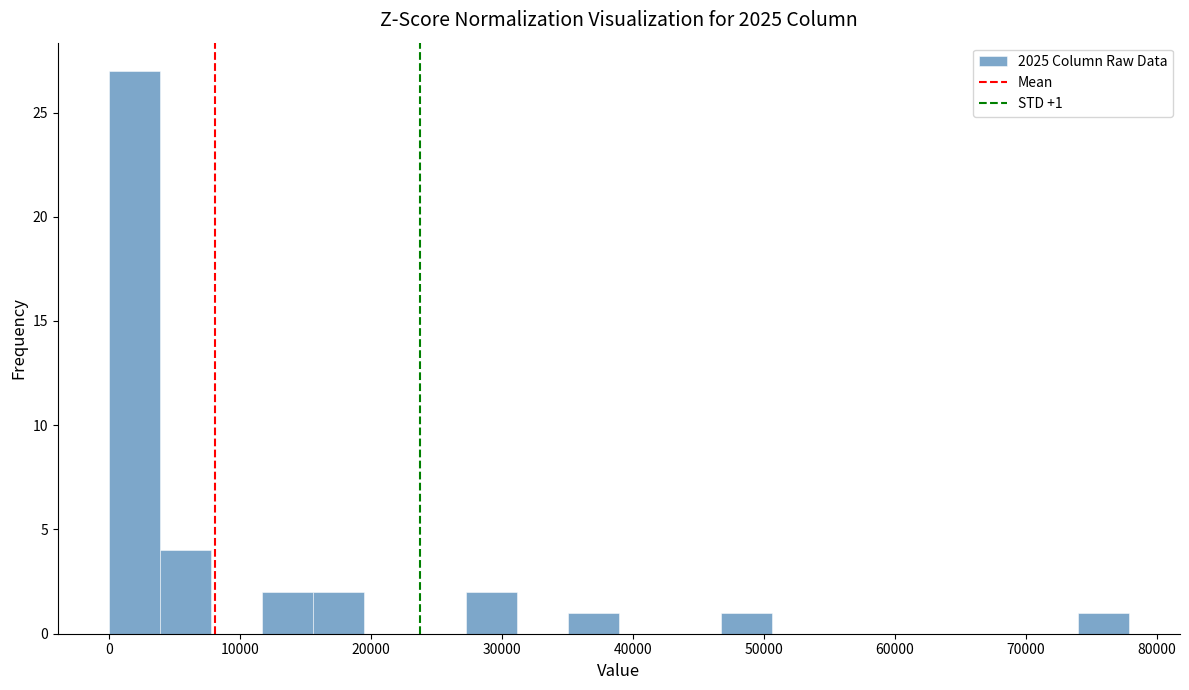

Around what value on the x-axis is the tallest bar? Give the approximate position of its centre, as read against the axis.

2000